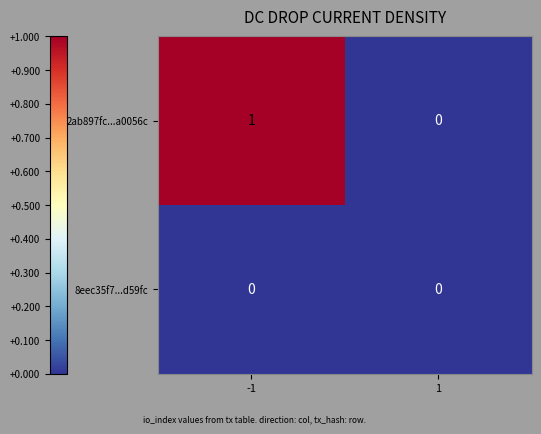

At -1, list the series in order from smallest to largest.

8eec35f7...d59fc, 2ab897fc...a0056c